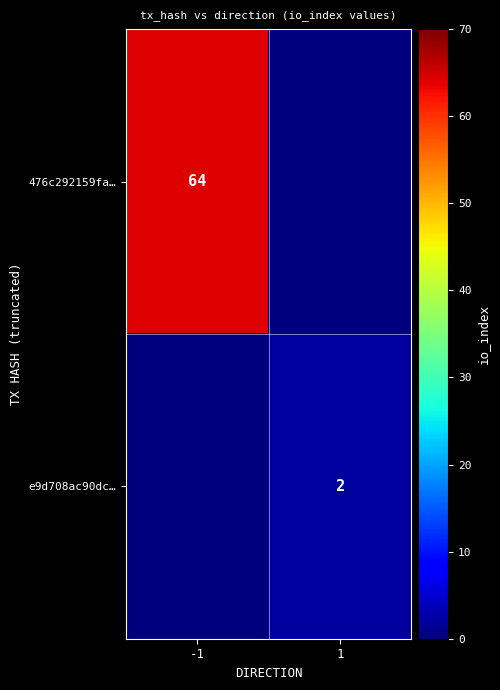

True or false: 476c292159fa… has a value of 64 at -1.

True